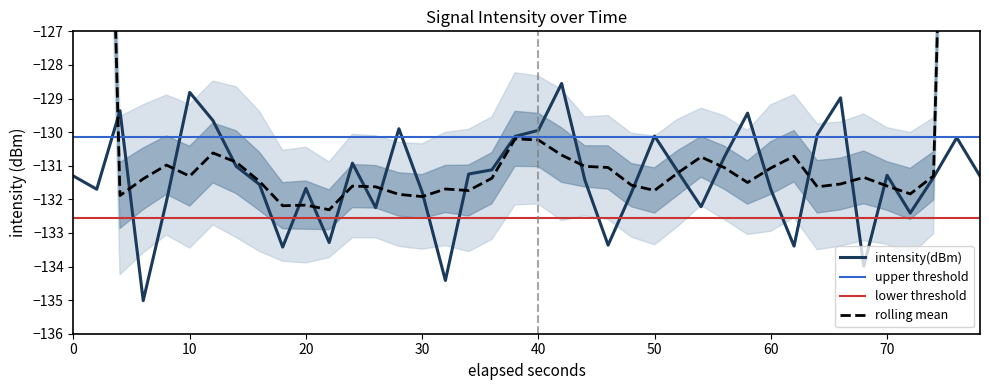

The intensity(dBm) series shows -131.7 at 20. True or false?

True